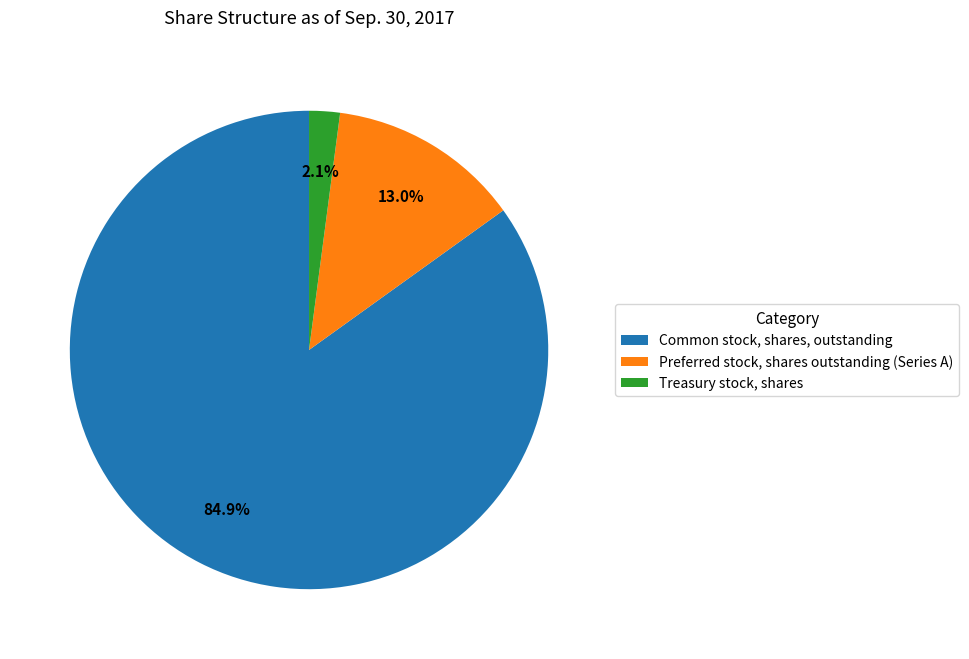

Count the number of slices in the pie.

3